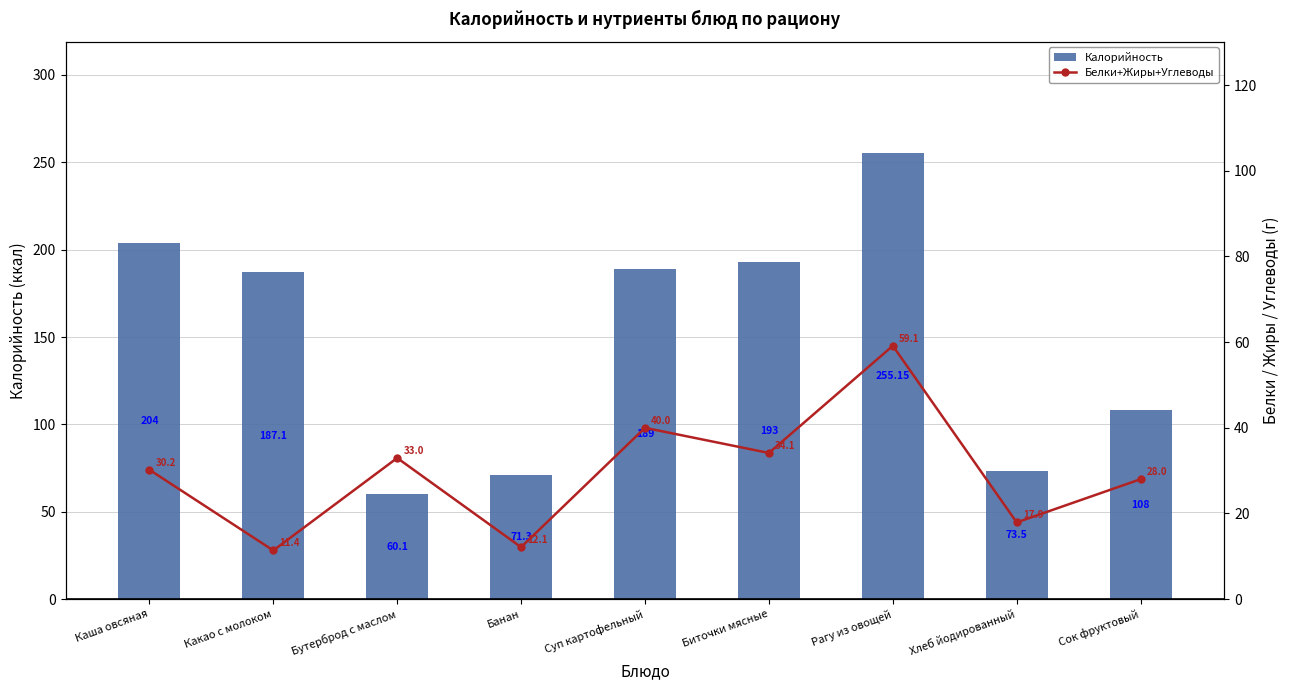

Read the Калорийность value at Бутерброд с маслом.

60.1